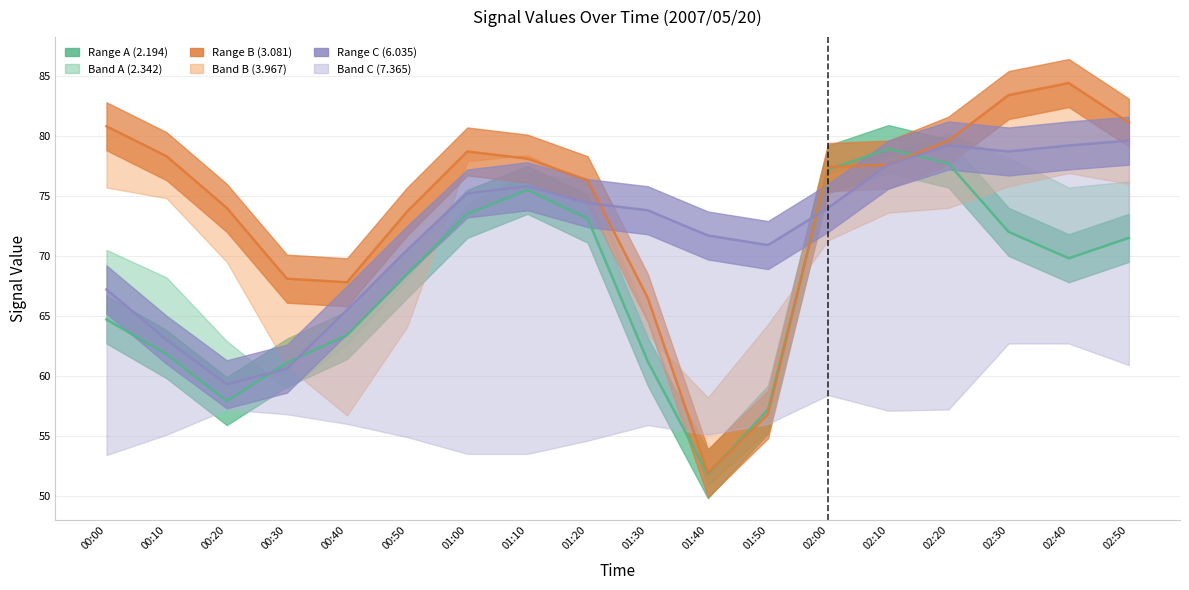

What is the average value of the 6.035 series?

72.0